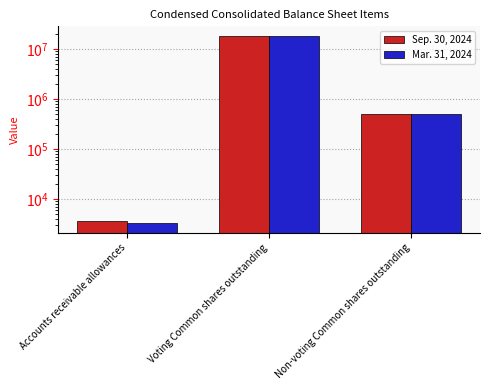

The value of Sep. 30, 2024 at Non-voting Common shares outstanding is 508475. True or false?

True